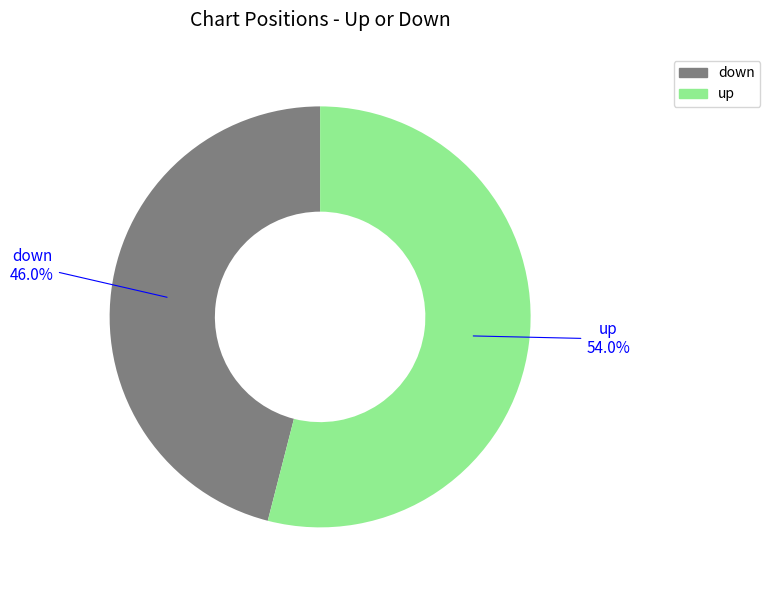

How many slices are in this pie chart?

2